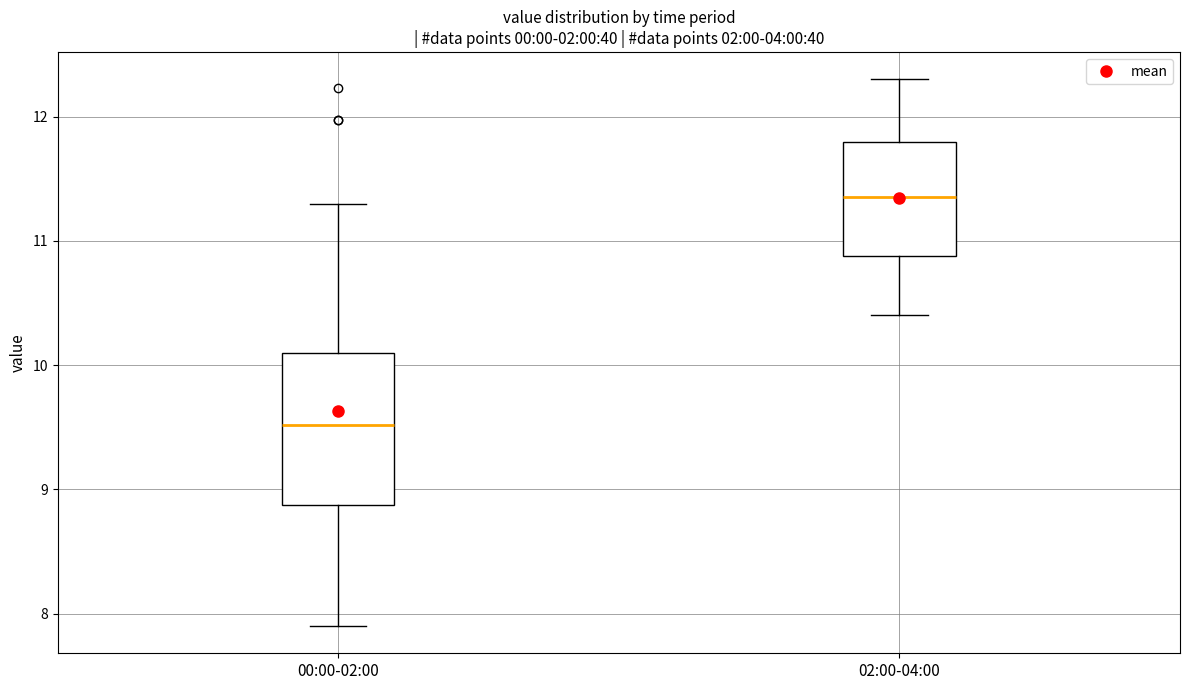

Which box has the highest median line?

02:00-04:00